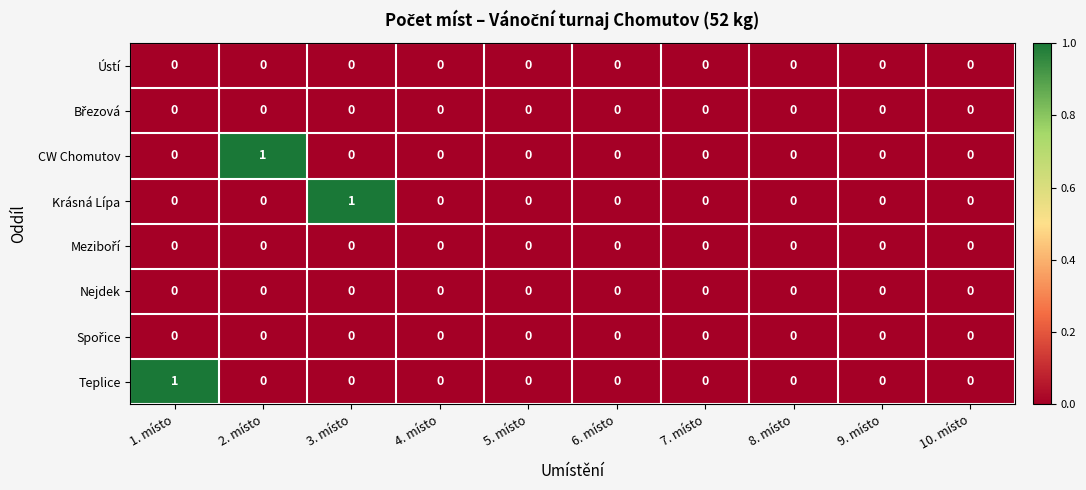

Between 1. místo and 10. místo, which series saw the biggest shift?

Teplice